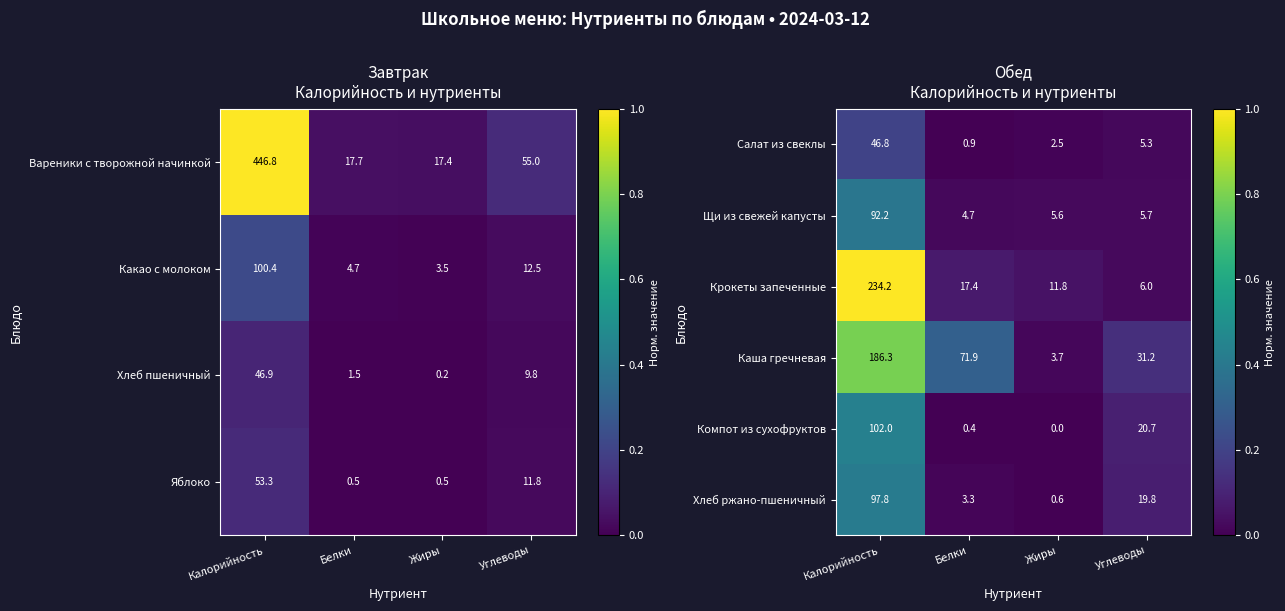

What value does the Хлеб ржано-пшеничный series have at Жиры?

0.6